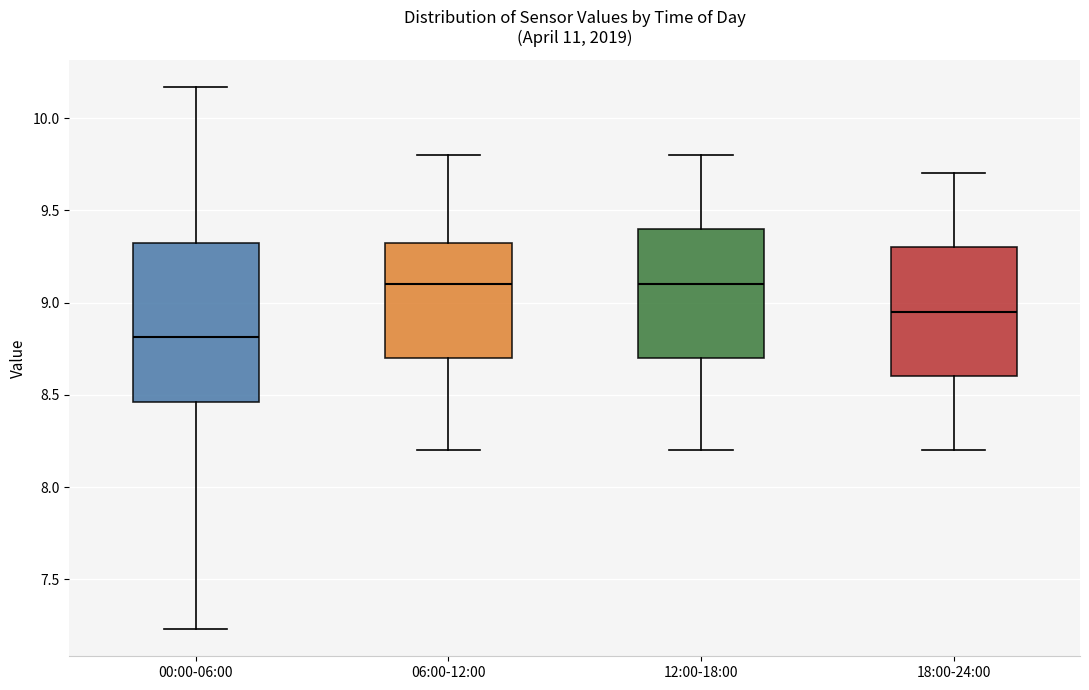

Reading left to right, read every box against the y-axis: the position of its median line, the range the box covers, and the ends of its whiskers. The values are not printed on the chart, so give them approximately, as read against the axis.

00:00-06:00: median 8.80, box 8.45 to 9.35, whiskers 7.25 to 10.15
06:00-12:00: median 9.10, box 8.70 to 9.35, whiskers 8.20 to 9.80
12:00-18:00: median 9.10, box 8.70 to 9.40, whiskers 8.20 to 9.80
18:00-24:00: median 8.95, box 8.60 to 9.30, whiskers 8.20 to 9.70